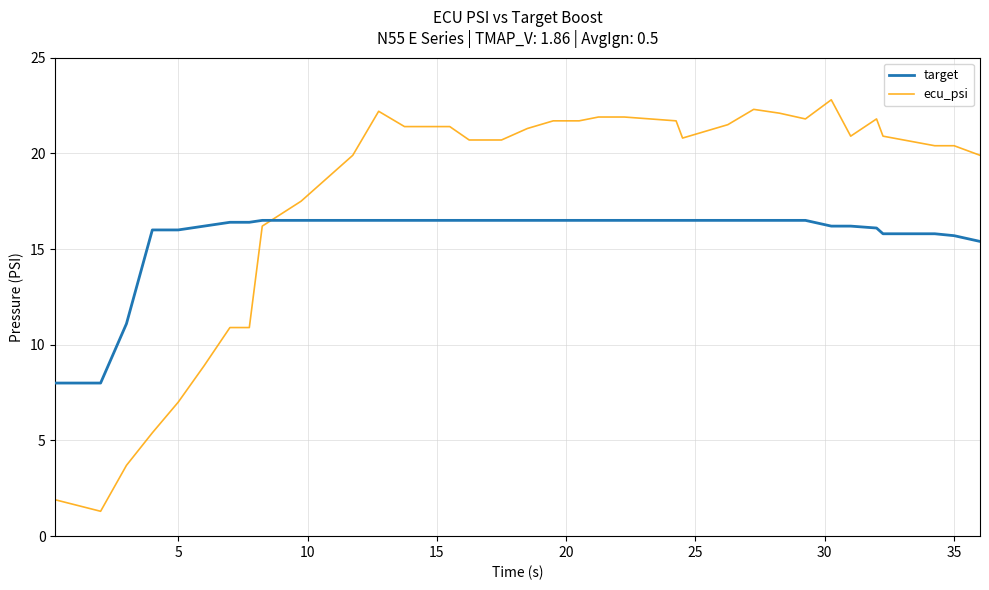

What is the lowest value of the target series?

8.0